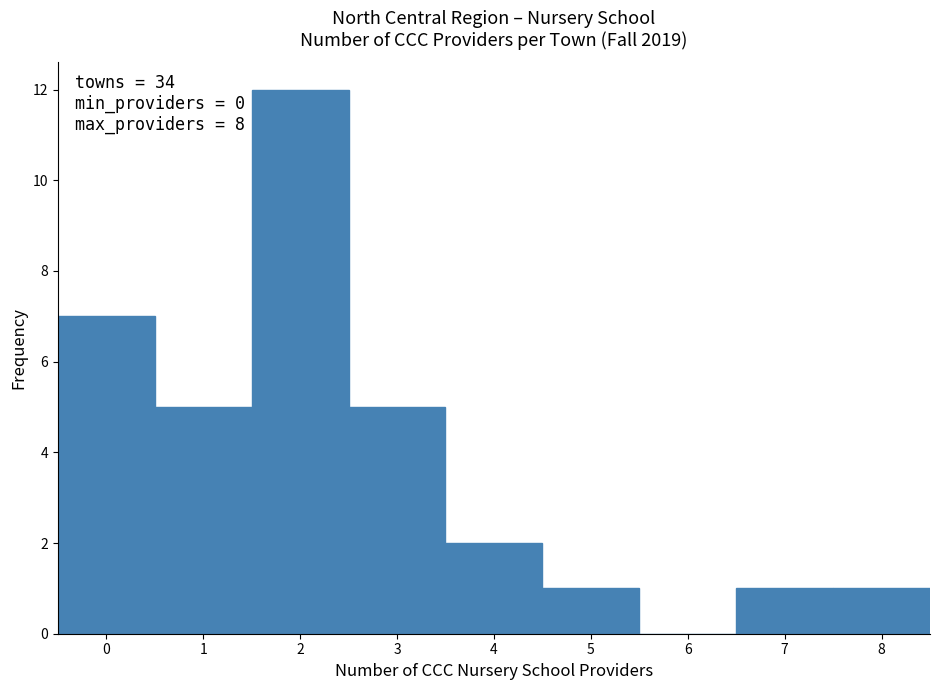

Over which range of the x-axis is the bar tallest?

1.5 to 2.5